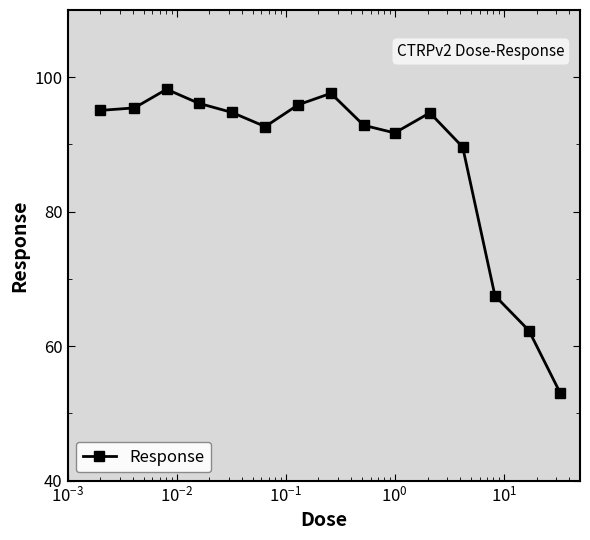

What is the value of the 7th point from the left?

95.9